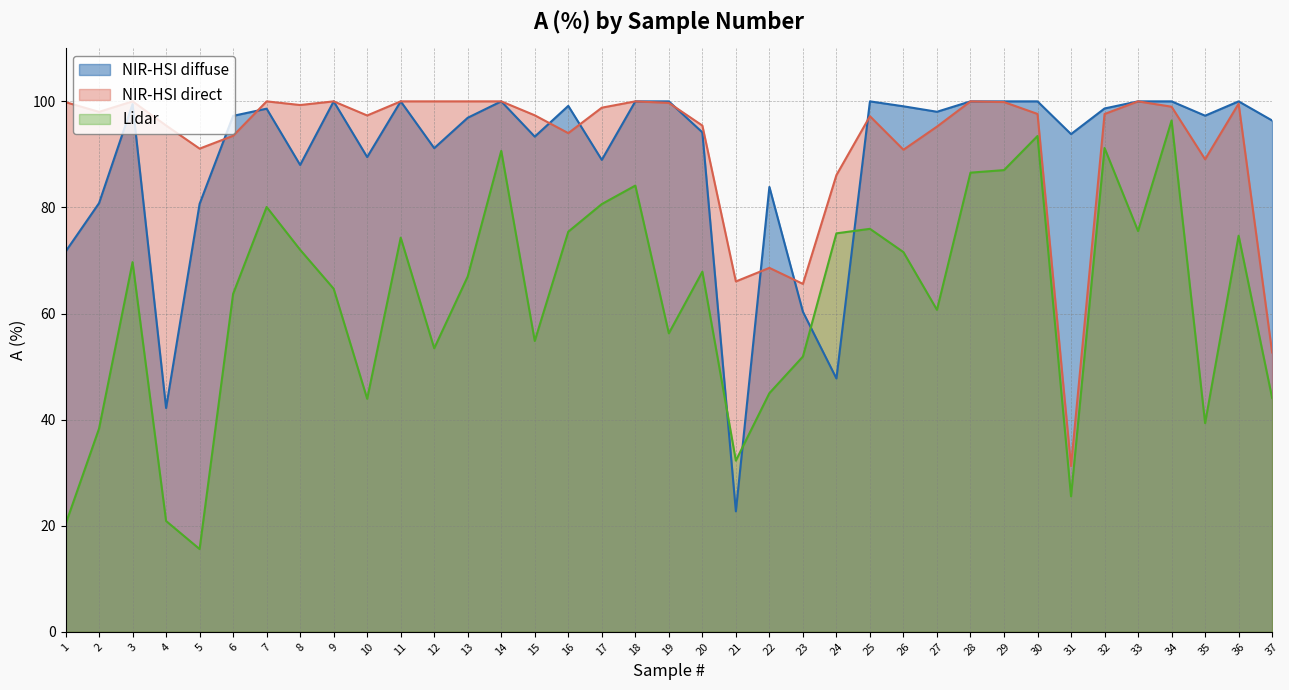

What is the total value across all series at 2?

217.1